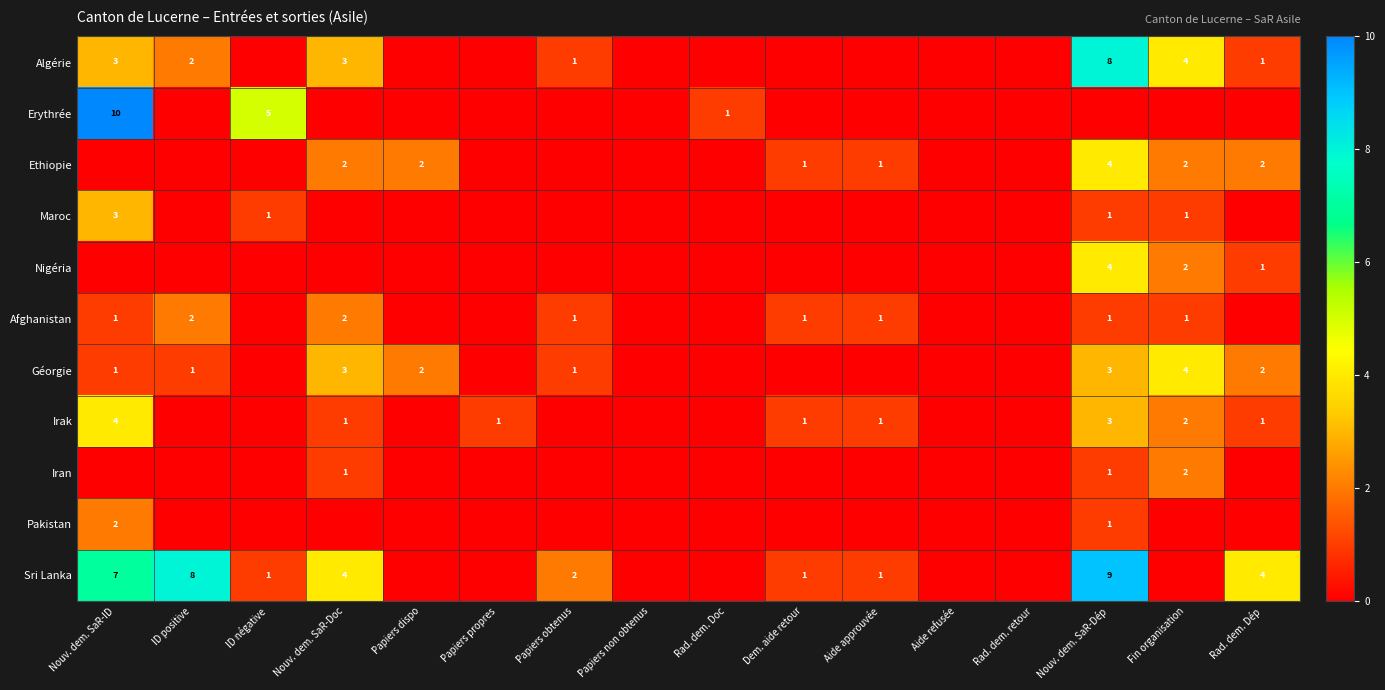

The Algérie series shows 1 at ID positive. True or false?

False